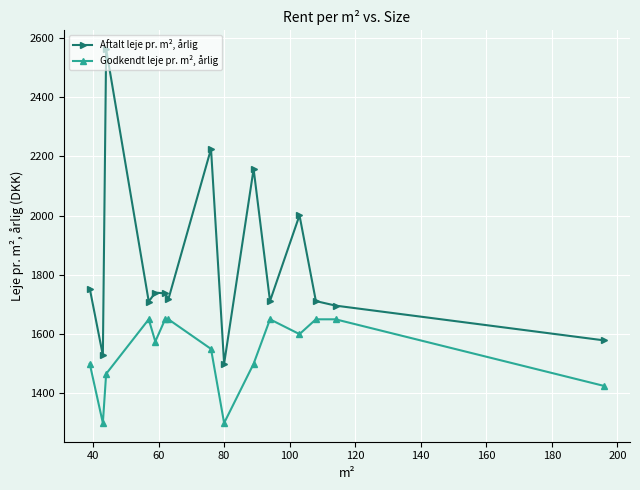

True or false: Aftalt leje pr. m², årlig and Godkendt leje pr. m², årlig intersect in this chart.

False